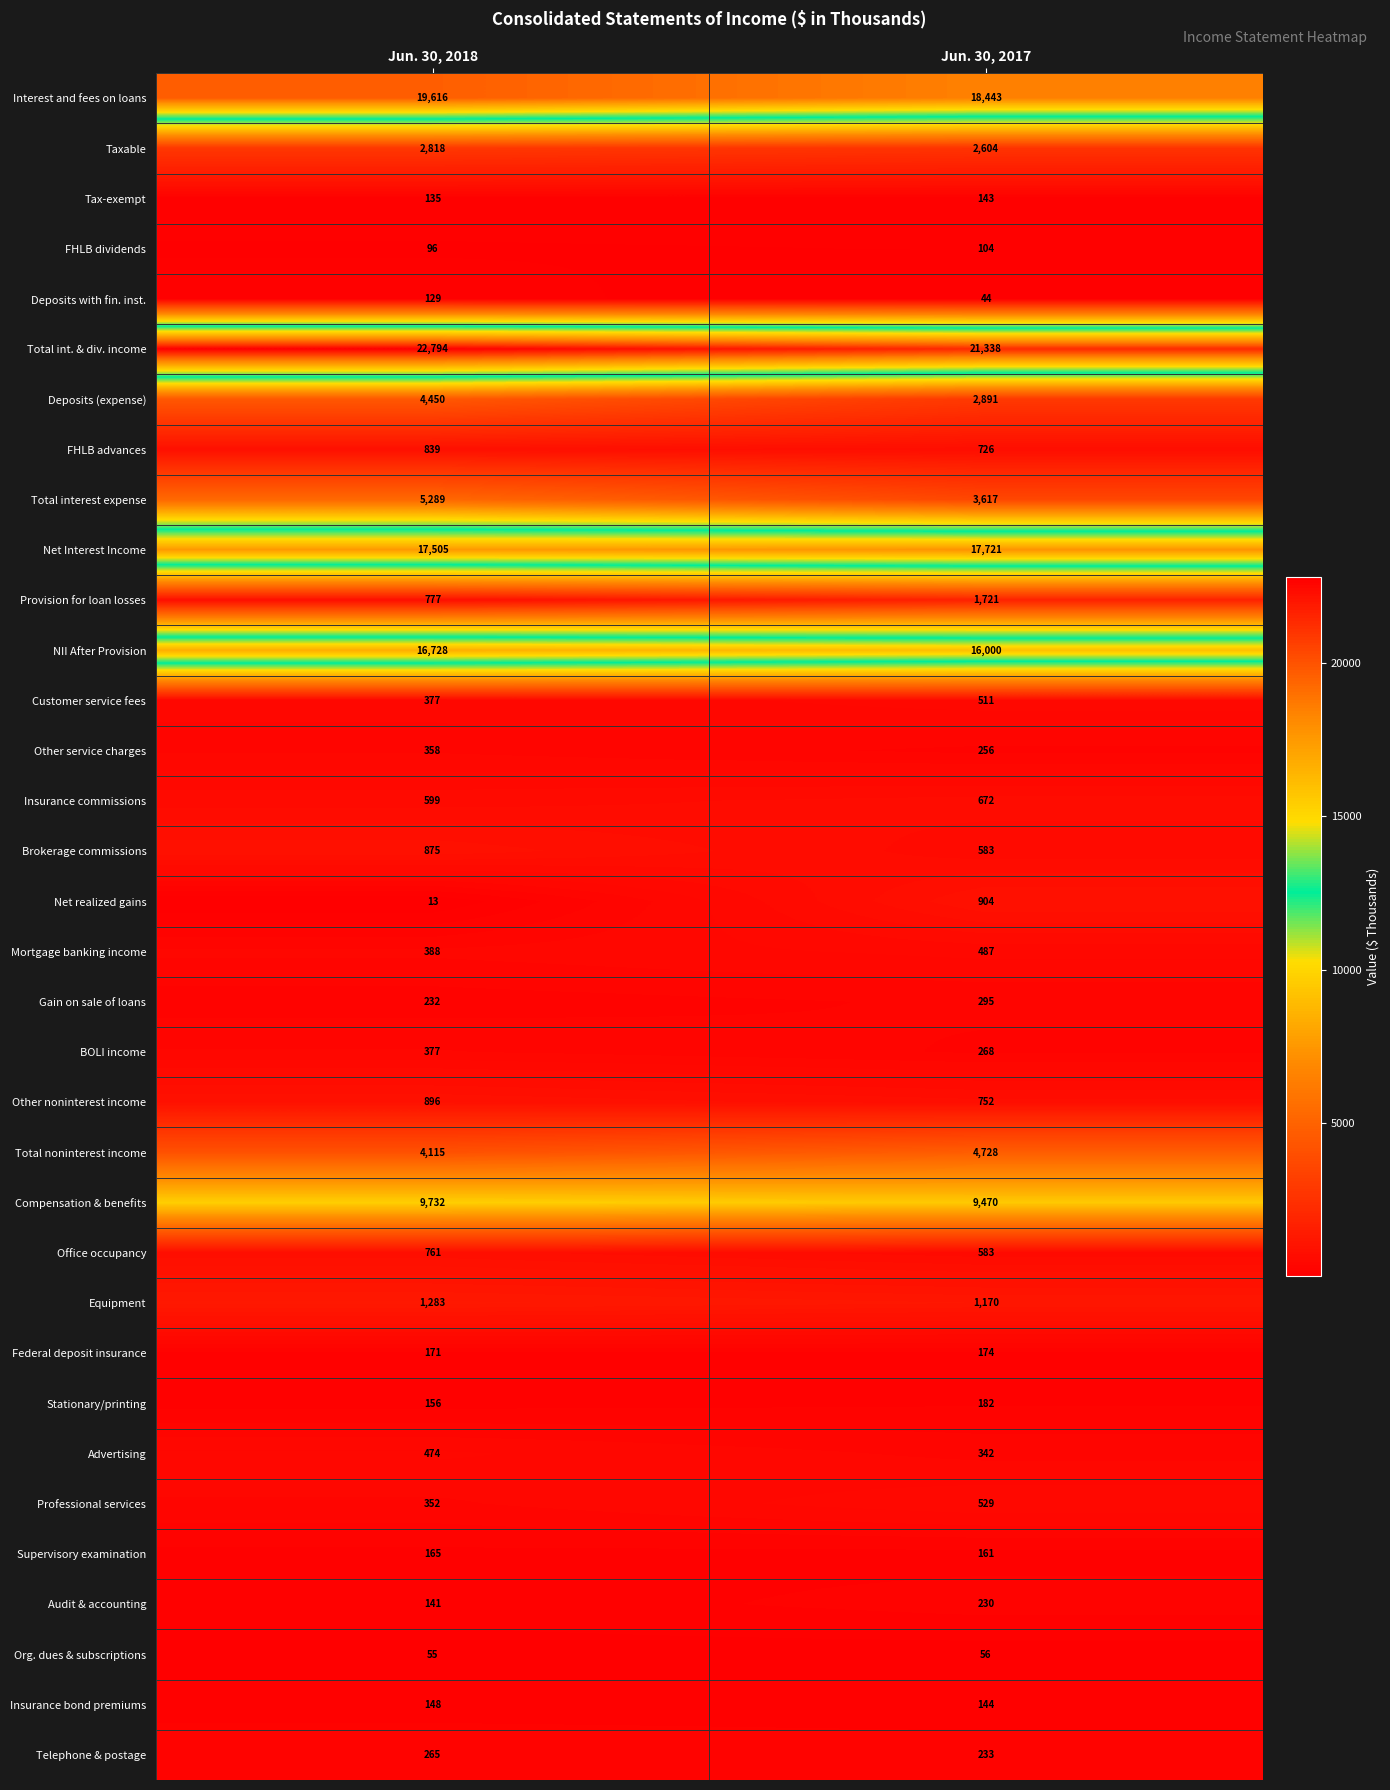

True or false: Taxable has a value of 2818 at Jun. 30, 2018.

True